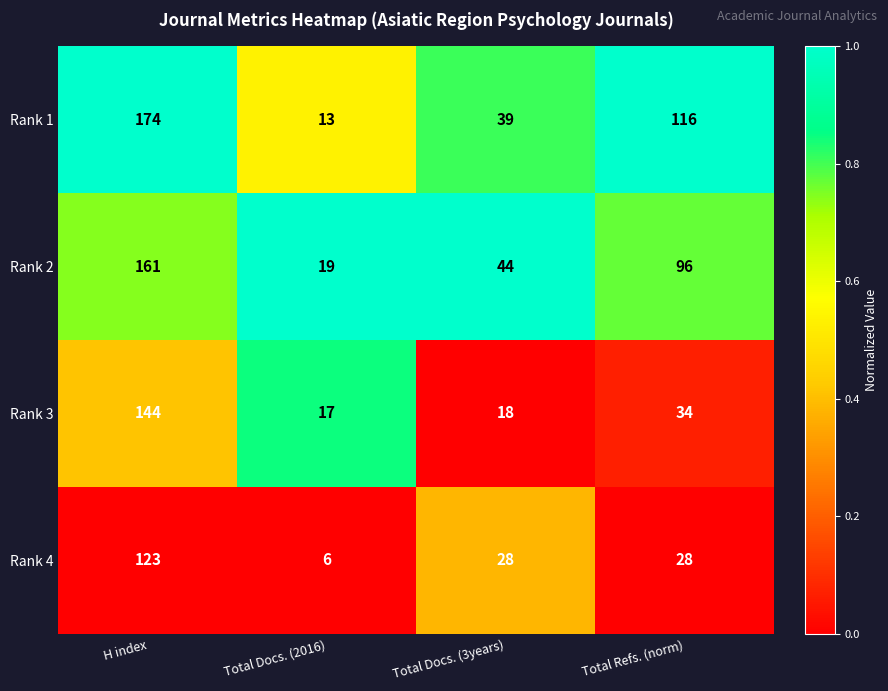

At which label does Rank 4 first exceed 28?

H index